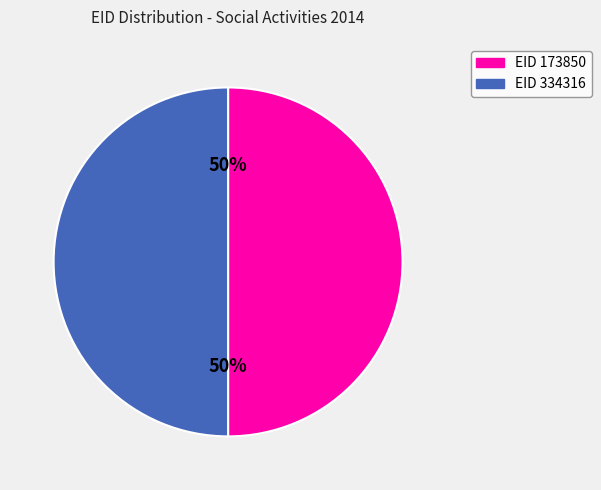

Do EID 173850 and EID 334316 together represent more than half of the pie?

Yes